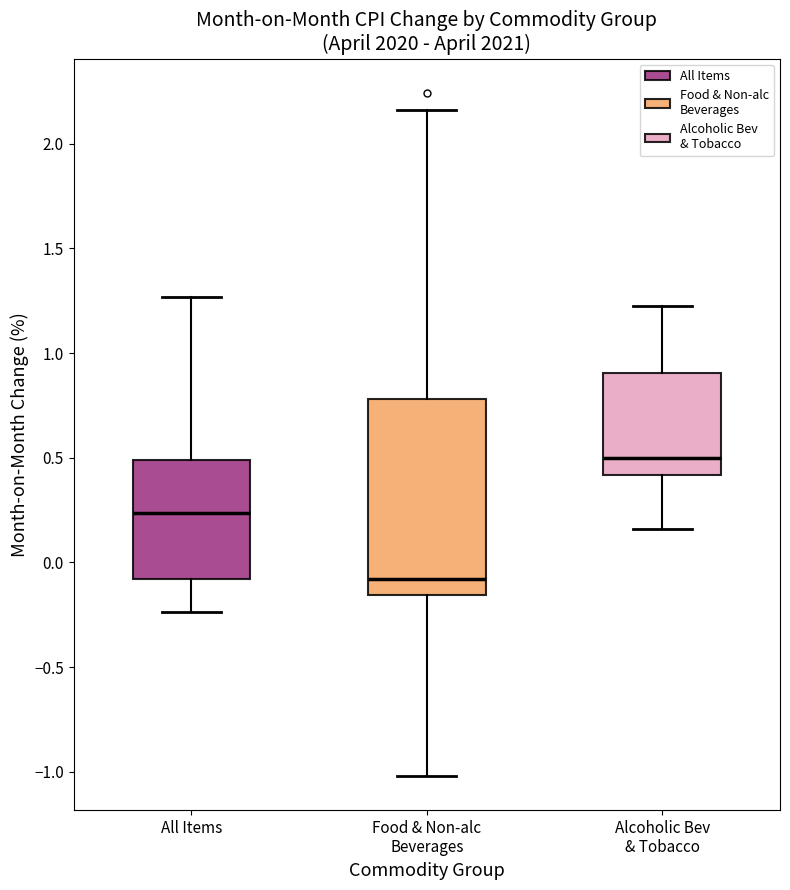

Reading left to right, transcribe this box plot: for each box, give where its median line is, the range the box spans, and where its two whiskers end, as read against the y-axis. The values are not printed on the chart, so give them approximately, as read against the axis.

All Items: median 0.25, box -0.10 to 0.50, whiskers -0.25 to 1.25
Food & Non-alc Beverages: median -0.10, box -0.15 to 0.80, whiskers -1.00 to 2.15
Alcoholic Bev & Tobacco: median 0.50, box 0.40 to 0.90, whiskers 0.15 to 1.25